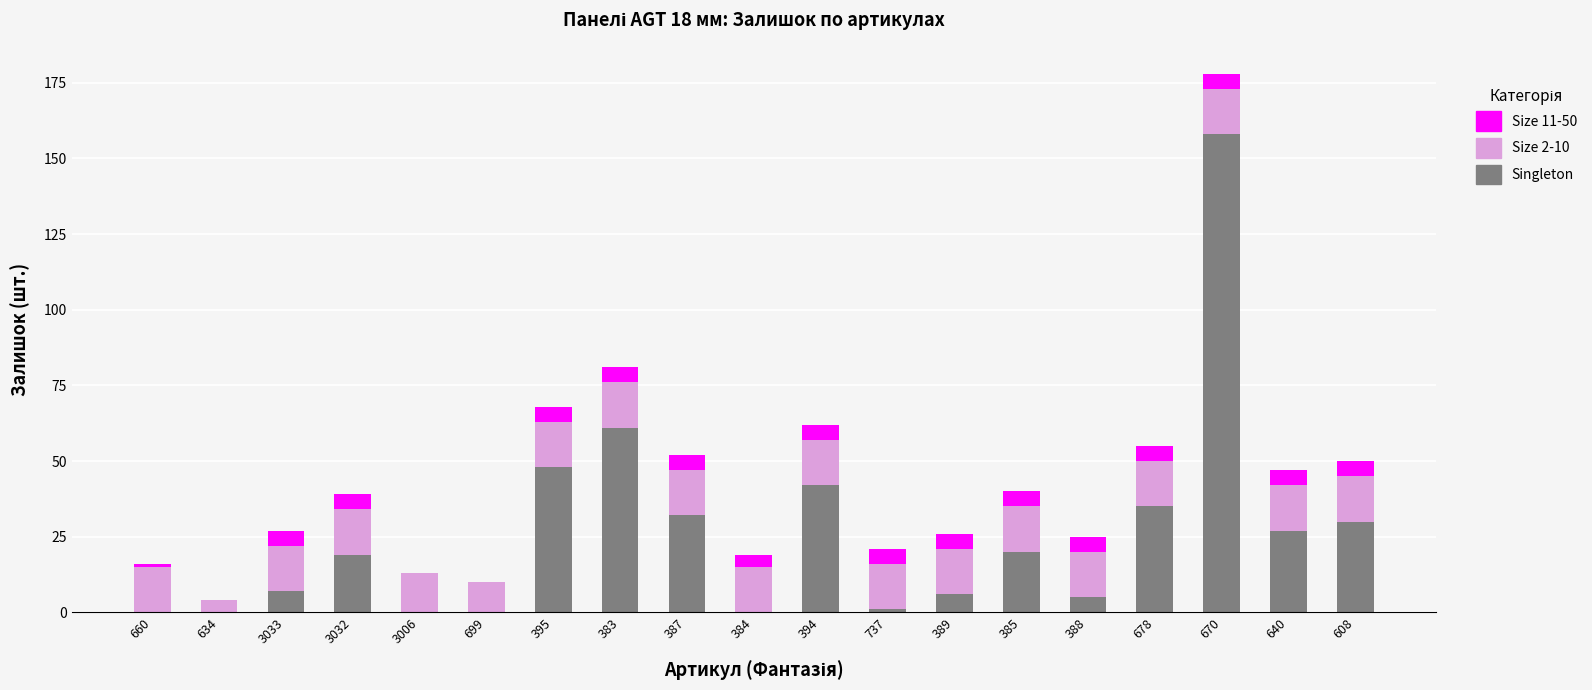

What is the total value across all series at 394?

62